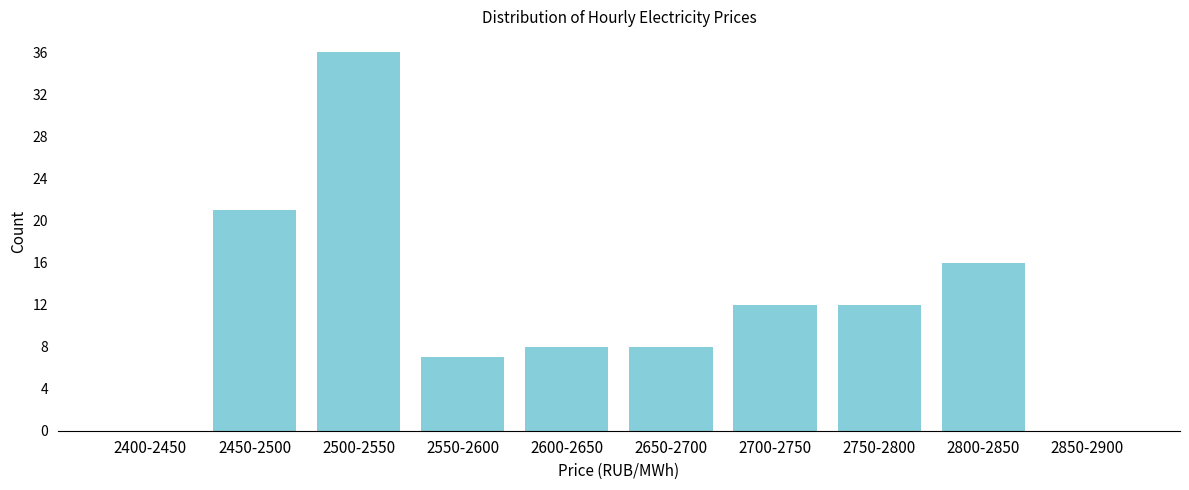

Reading right to left, what are all the values shown in this chart?

2850-2900=0	2800-2850=16	2750-2800=12	2700-2750=12	2650-2700=8	2600-2650=8	2550-2600=7	2500-2550=36	2450-2500=21	2400-2450=0